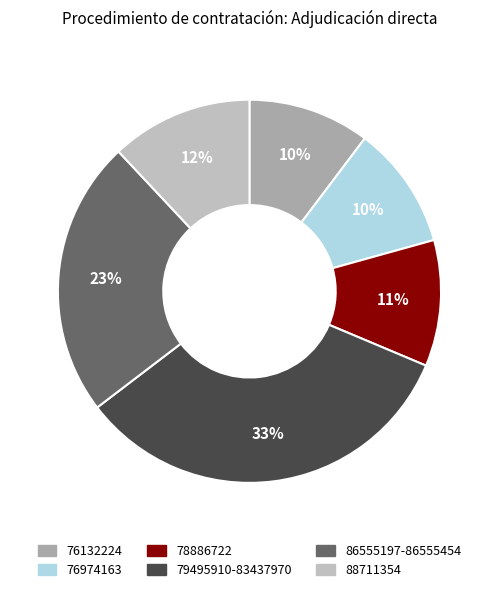

What is the largest slice in the pie chart?

79495910-83437970